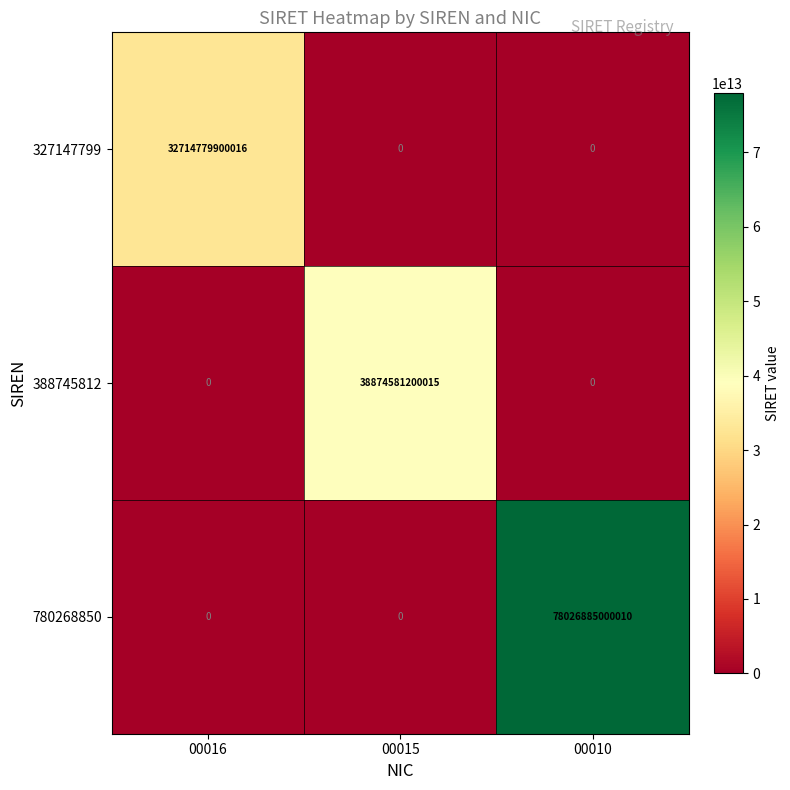

Which series has the largest total across all categories?

780268850